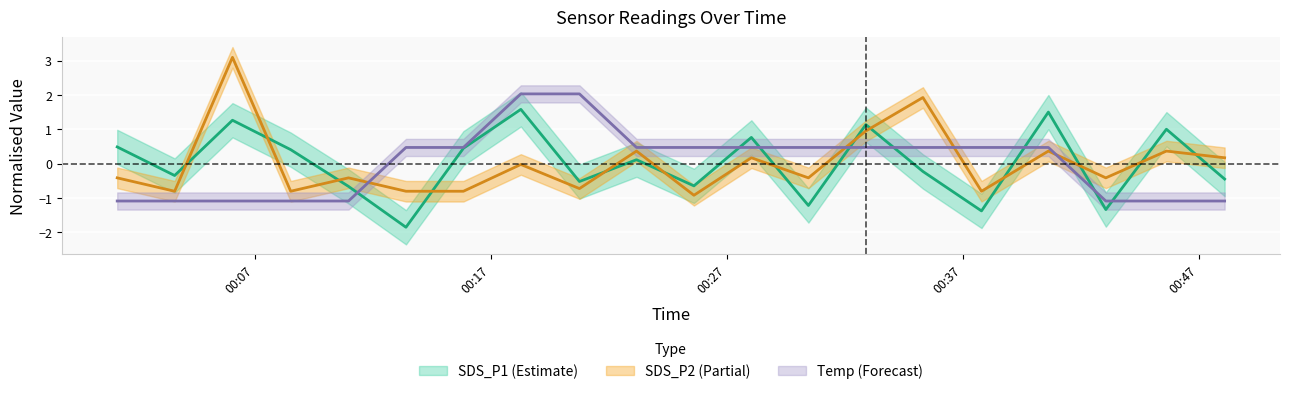

Which category has the lowest value in the SDS_P2 series?

2022/05/29 00:25:36